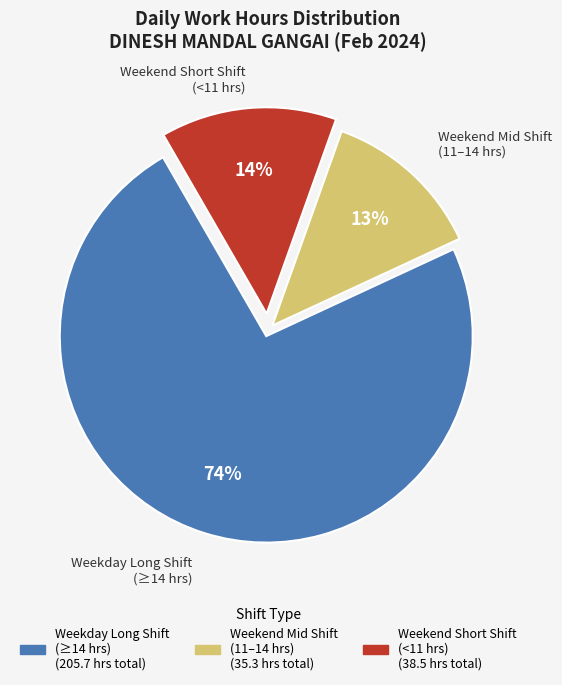

Does any single category account for the majority?

Yes